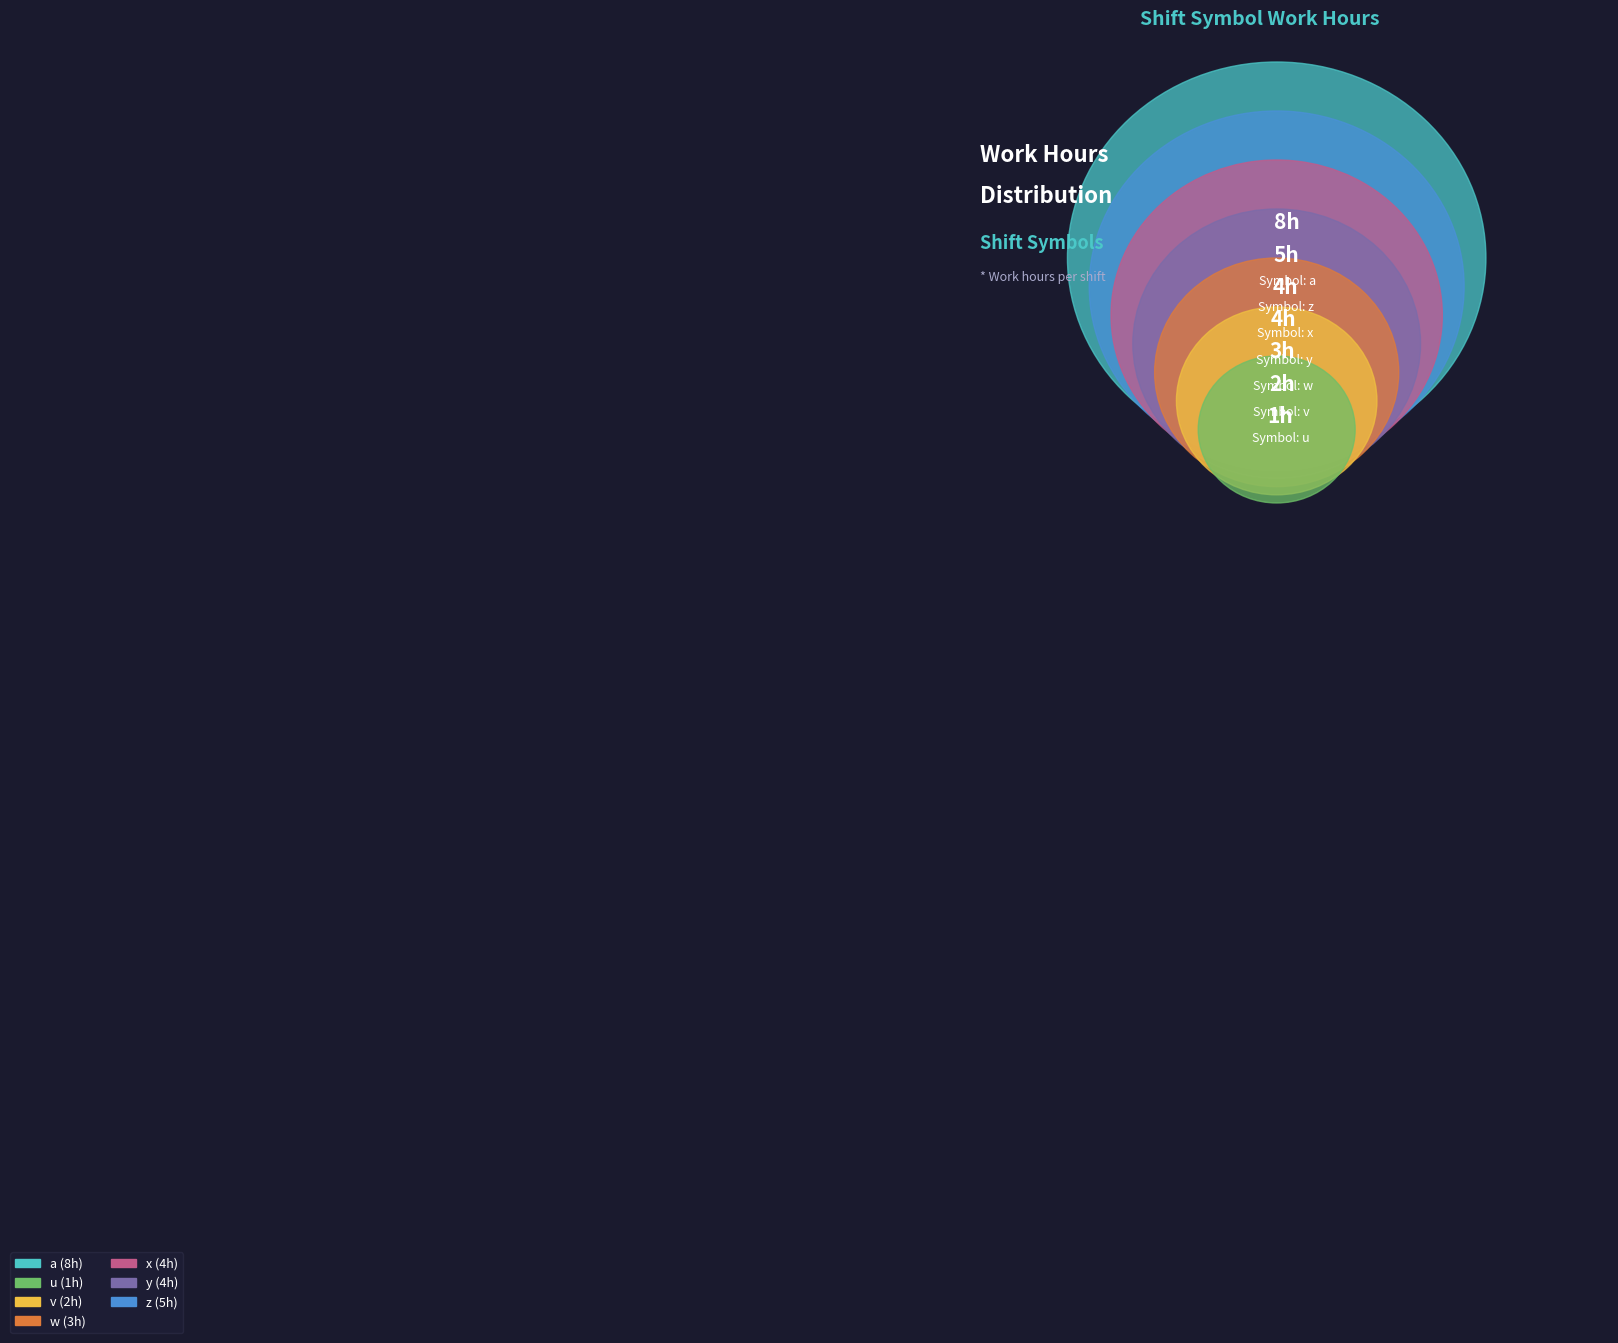

Rank the categories by value from highest to lowest.

a, z, x, y, w, v, u